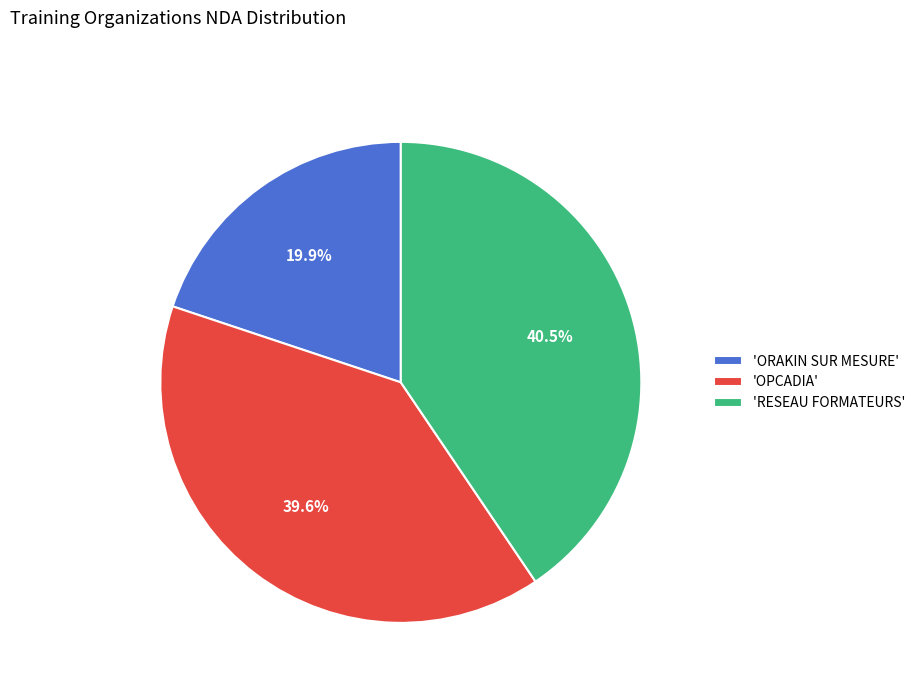

To the nearest percent, what is the average slice percentage?

33%